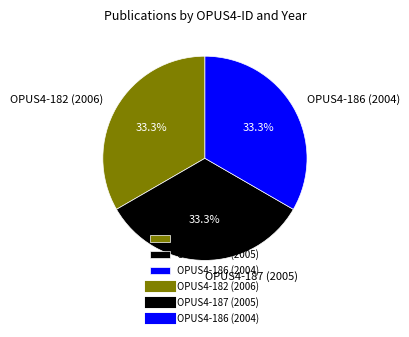

What is the total percentage of OPUS4-182 (2006) and OPUS4-187 (2005)?

66.7%